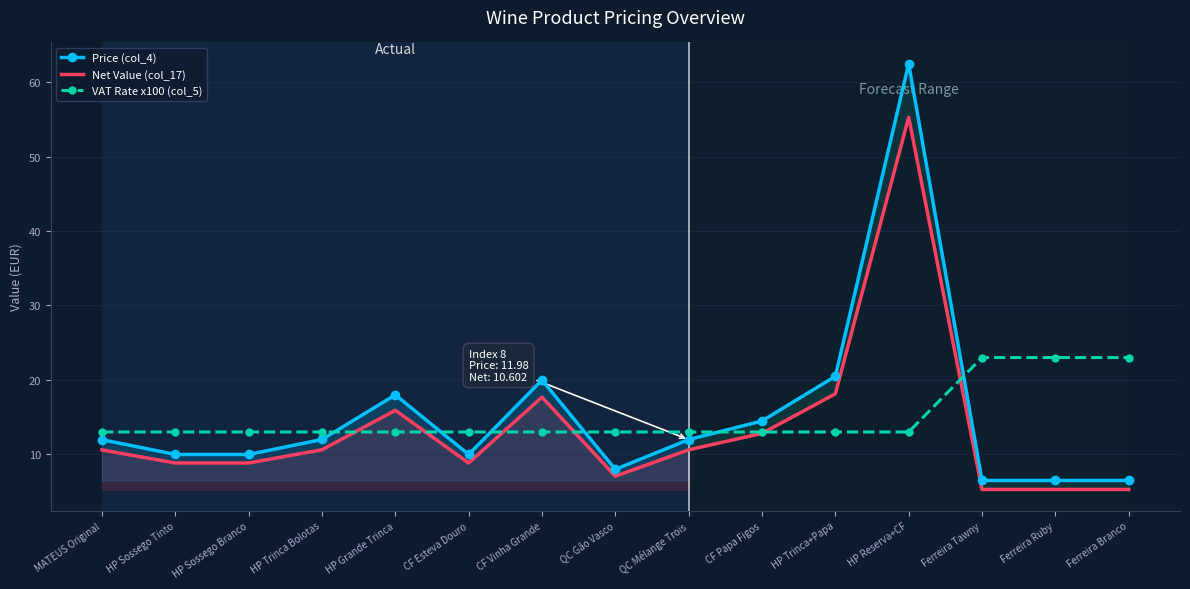

Which series has the largest range (max minus min)?

Price (col_4)